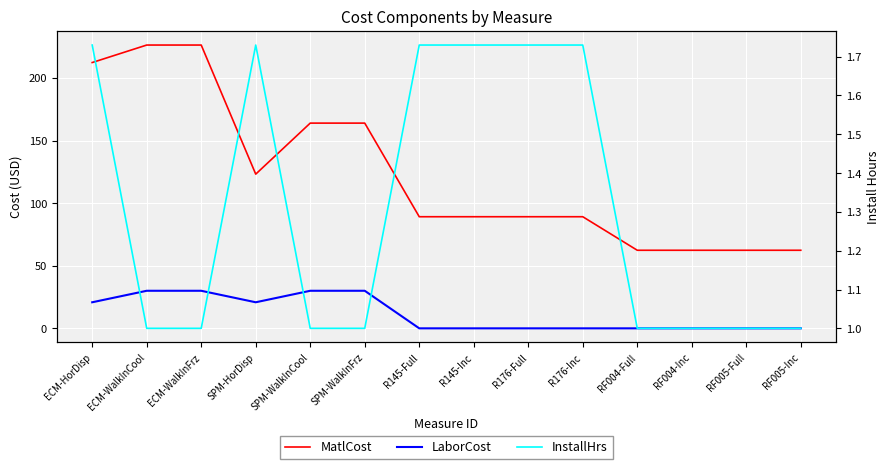

What is the sum of the LaborCost values at R176-Full and SPM-HorDisp?

20.8